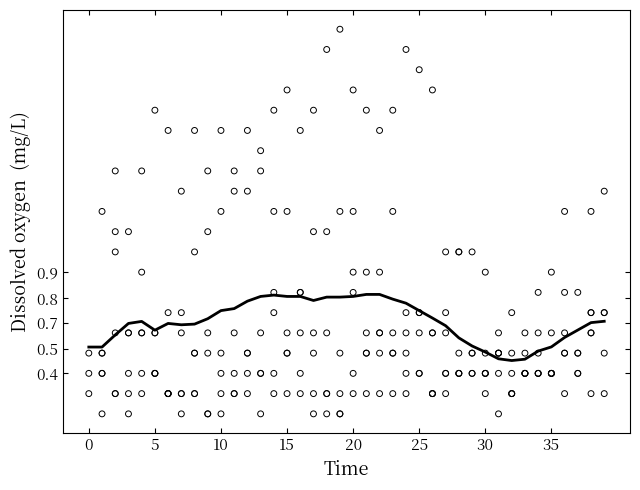

Between 9 and 13, which is larger?

13